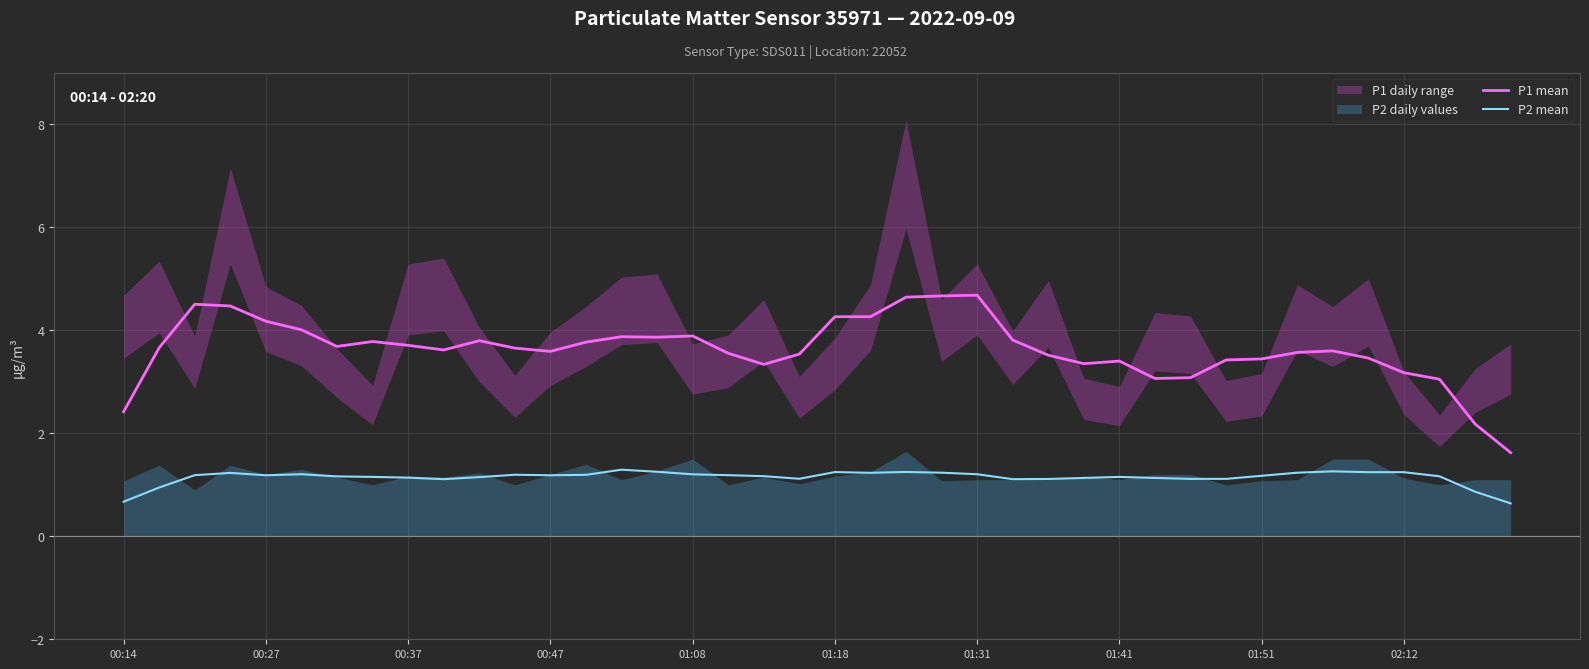

True or false: P1 mean and P2 mean cross at least once.

False